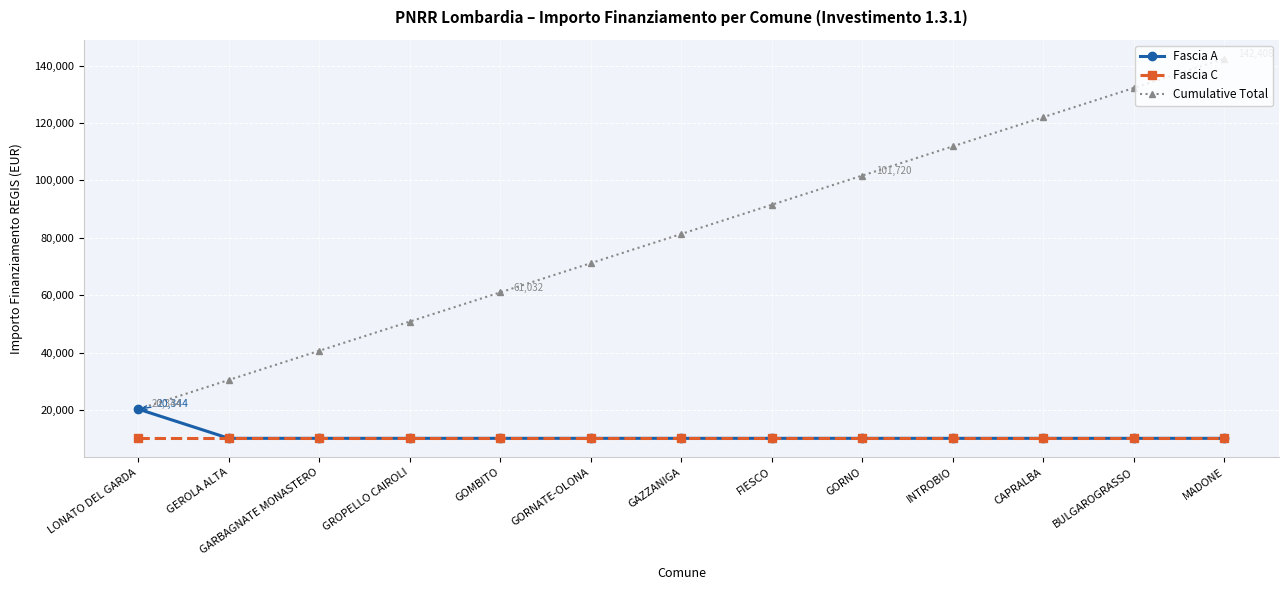

At how many categories does at least one series exceed 126266?

2